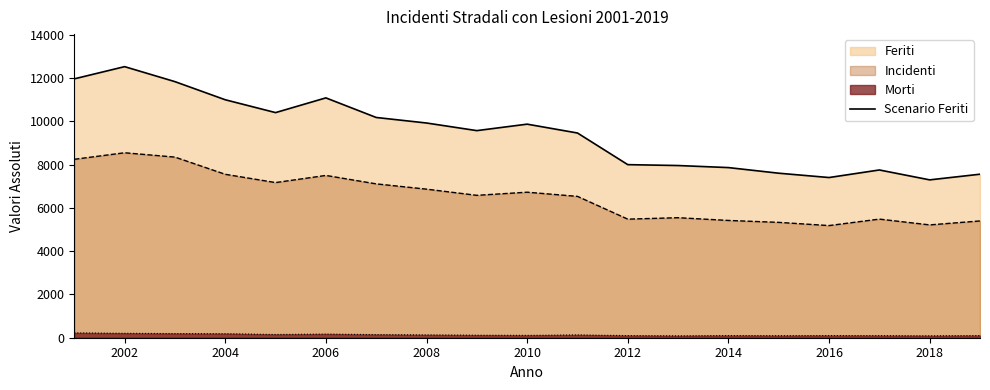

True or false: there are more than 2 points higher than both neighbors.

True